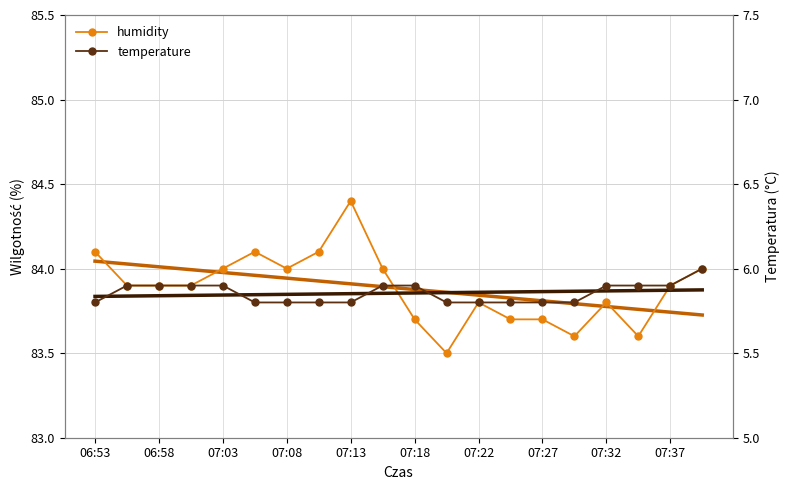

What is the difference between the second highest and minimum values in the temperature series?

0.1